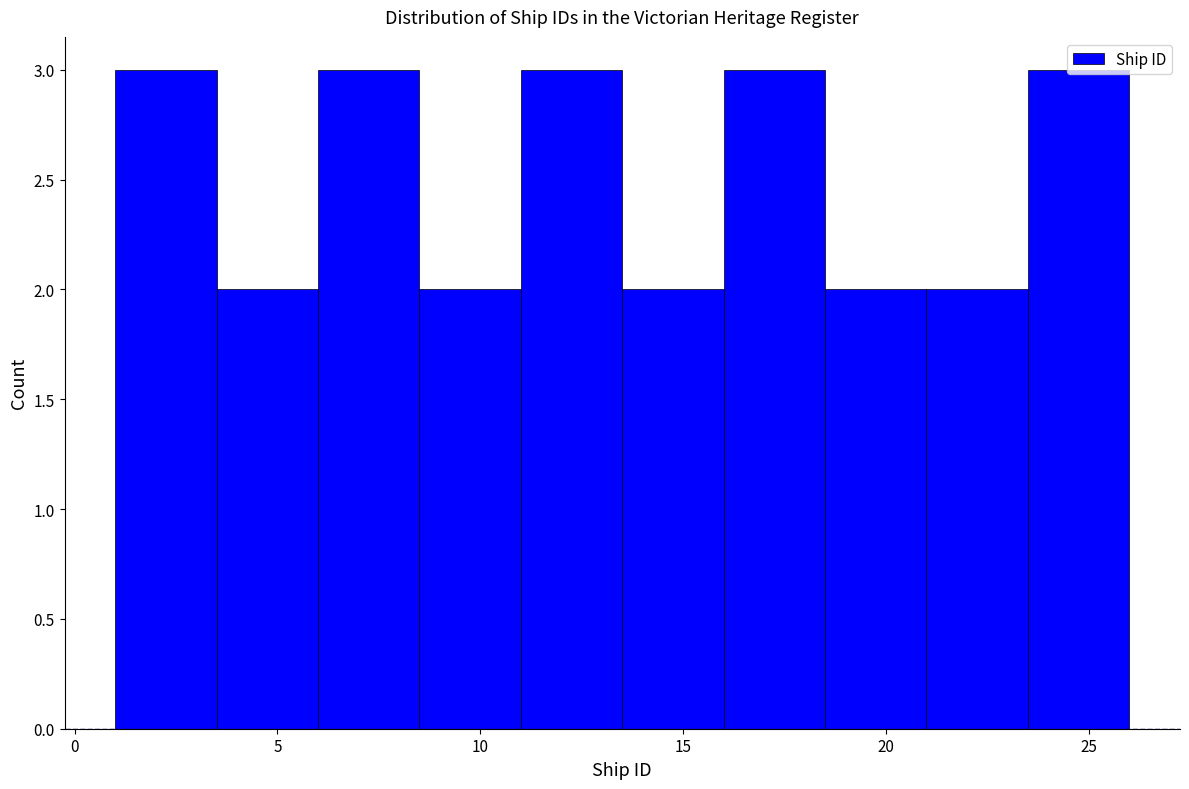

Reading left to right, list every bar in this chart as the range it spans on the x-axis followed by its height. The values are not printed on the chart, so give them approximately, as read against the axis.

1.0 to 3.5: 3
3.5 to 6.0: 2
6.0 to 8.5: 3
8.5 to 11.0: 2
11.0 to 13.5: 3
13.5 to 16.0: 2
16.0 to 18.5: 3
18.5 to 21.0: 2
21.0 to 23.5: 2
23.5 to 26.0: 3